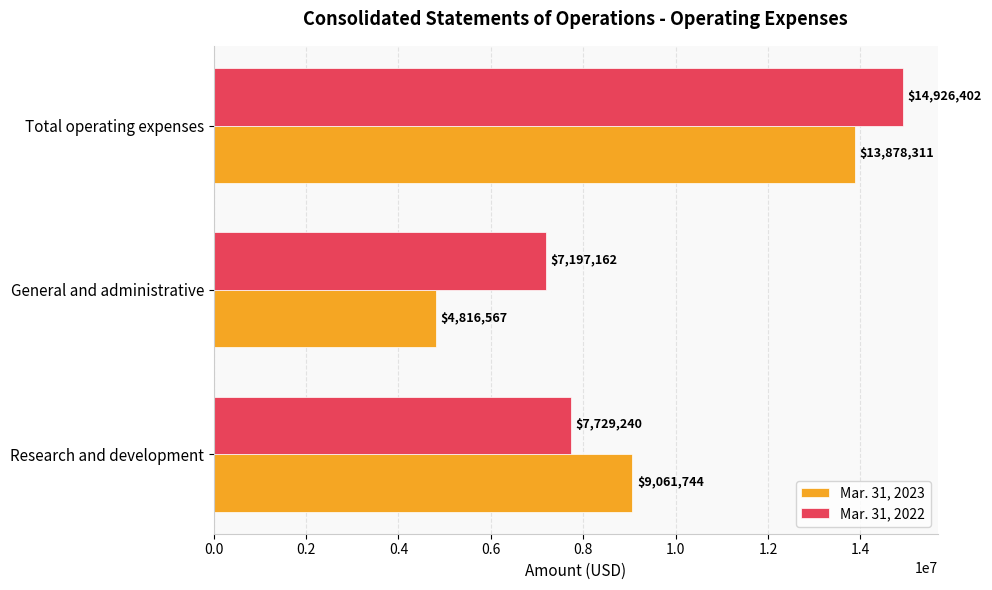

At which category is the sum across all series the highest?

Total operating expenses